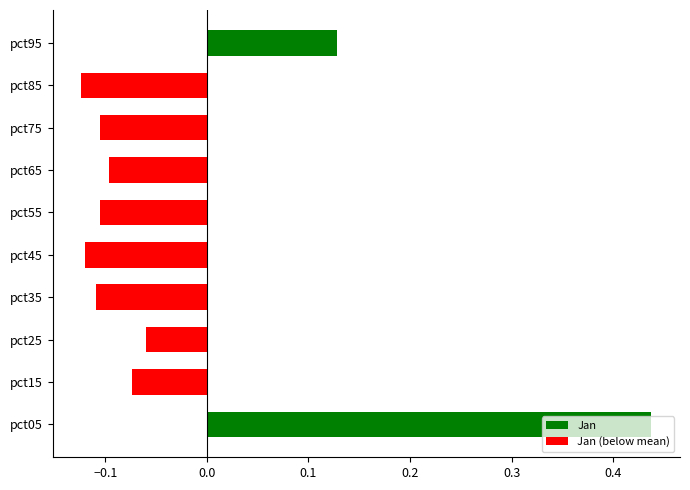

What is the change in value from pct05 to pct15?

-0.5